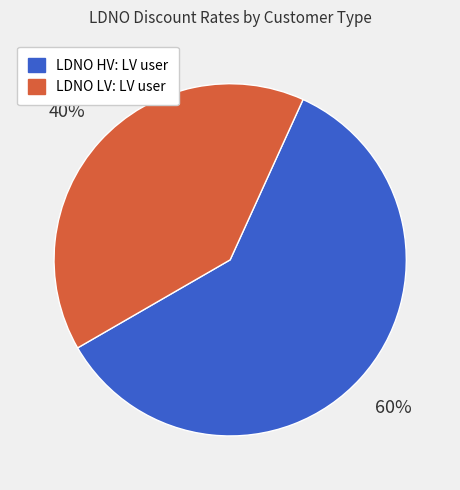

Do LDNO LV: LV user and LDNO HV: LV user together represent more than half of the pie?

Yes